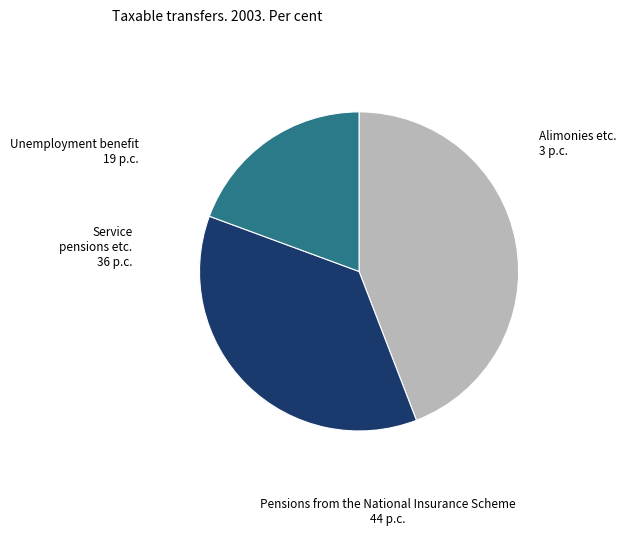

How many slices are in this pie chart?

3